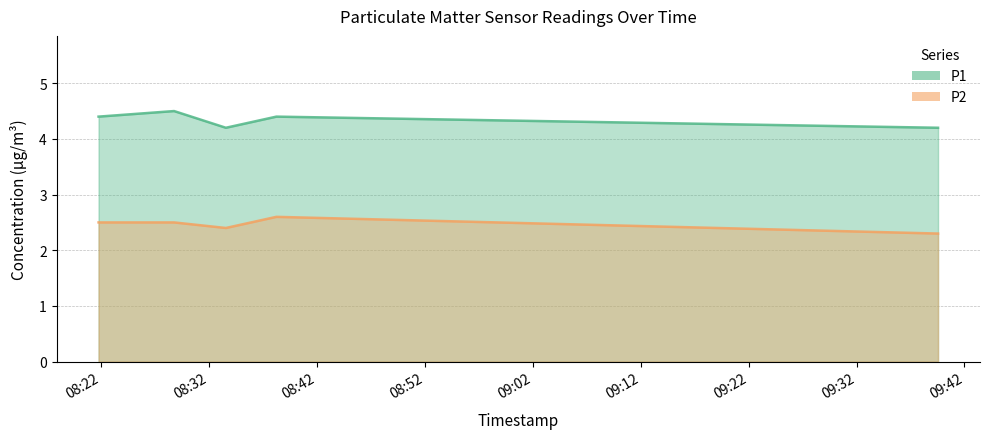

In P2, how many points are higher than both neighbors (excluding endpoints)?

1